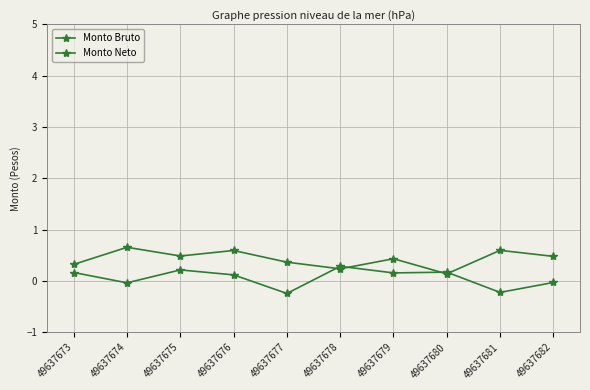

How many data points does each series have?

10